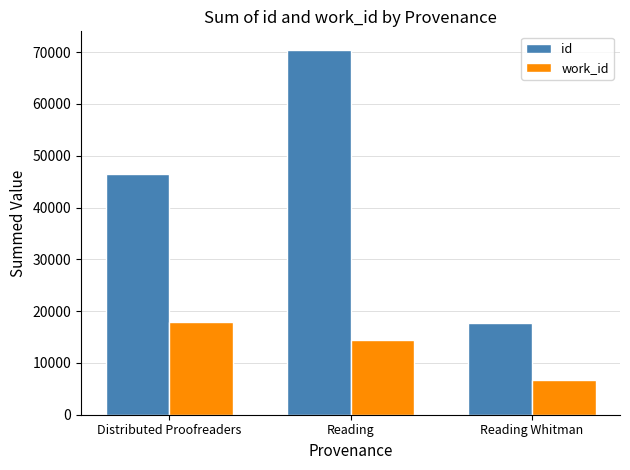

At which label does work_id reach its minimum?

Reading Whitman